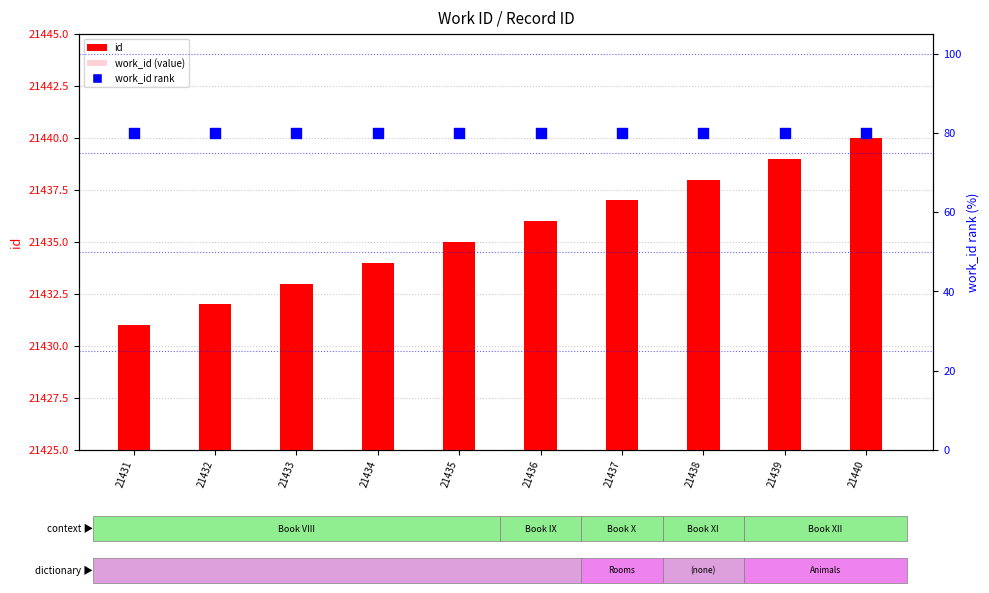

Which series has the largest total across all categories?

id